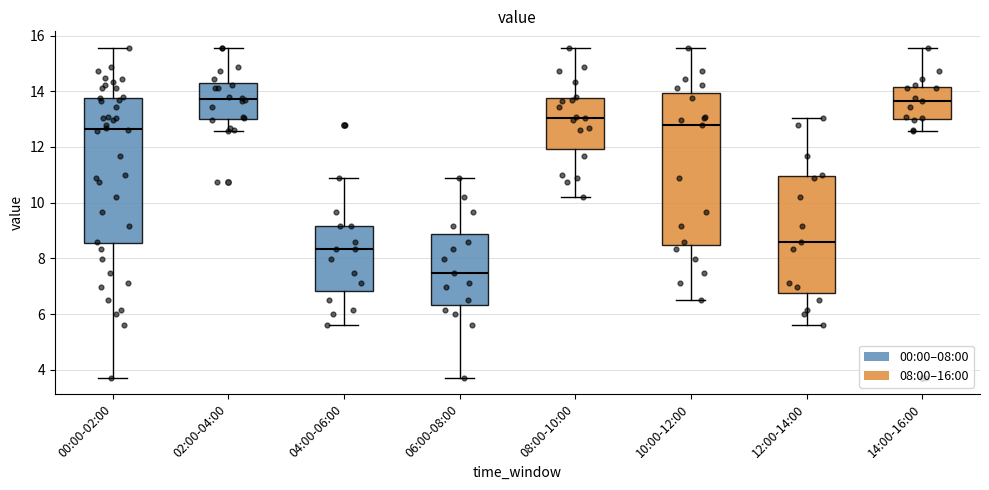

Which box is the tallest, from its lower edge to its upper edge?

10:00-12:00